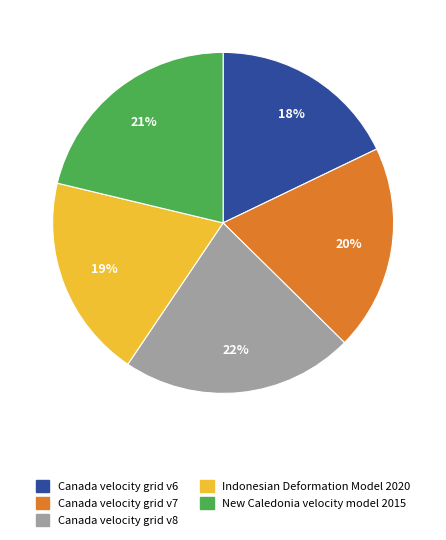

Is there any slice that represents more than half of the pie?

No